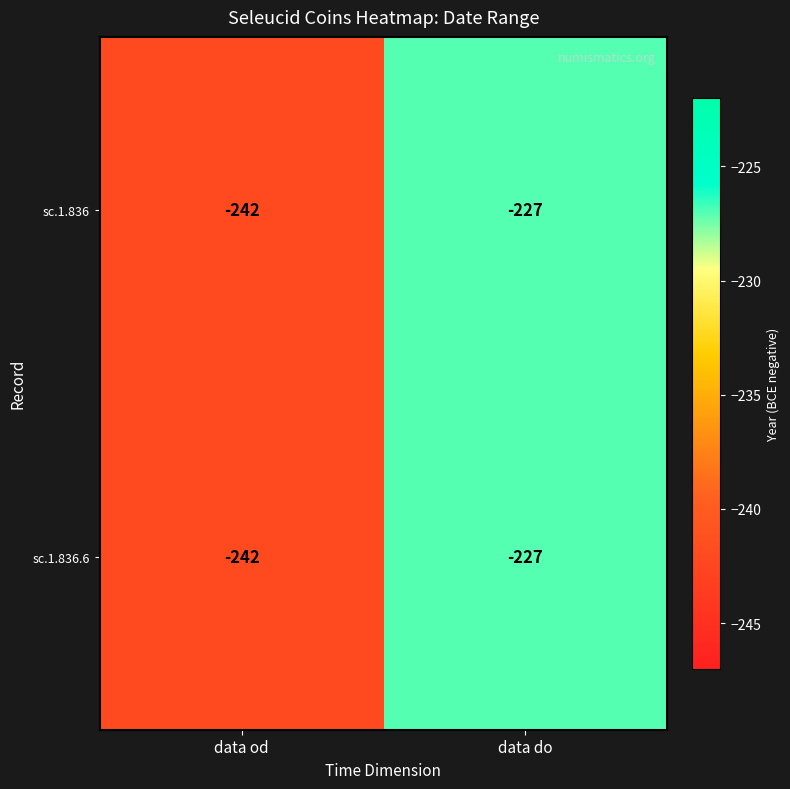

At which label does sc.1.836.6 reach its minimum?

data od